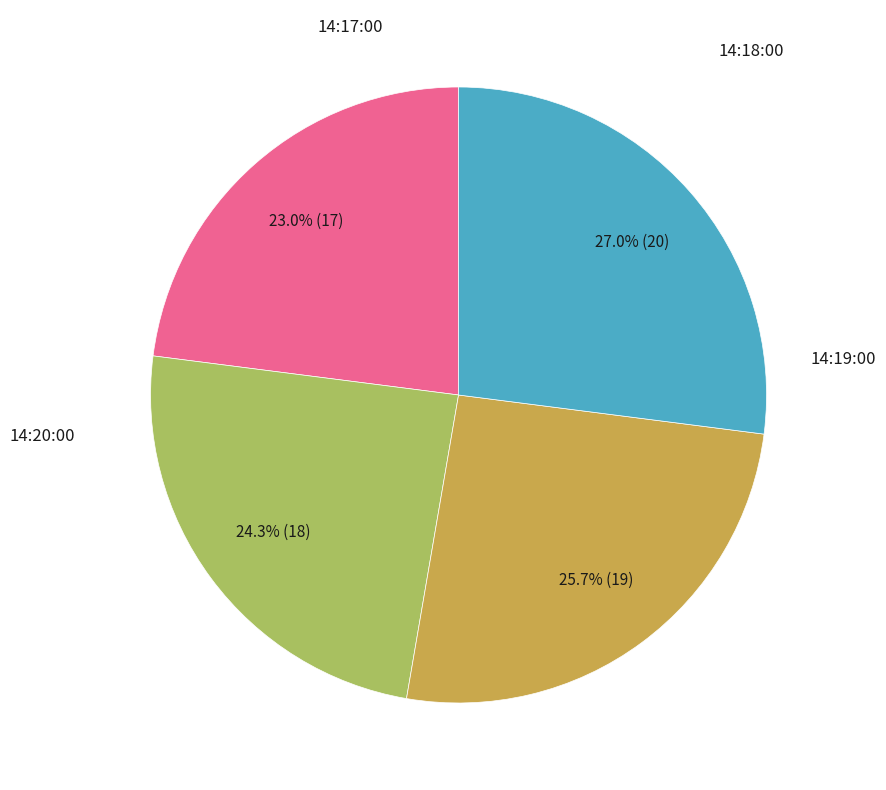

Does any single category account for the majority?

No